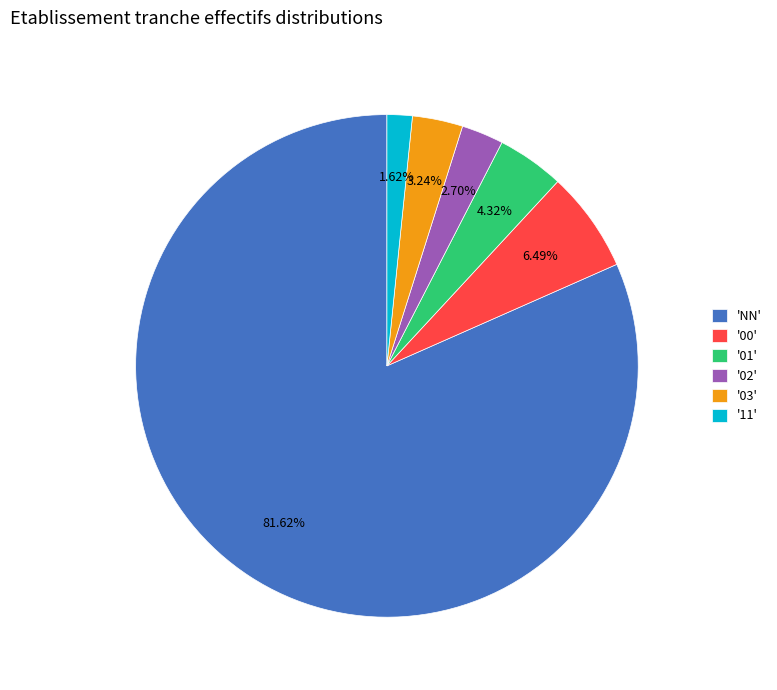

Count the number of slices in the pie.

6